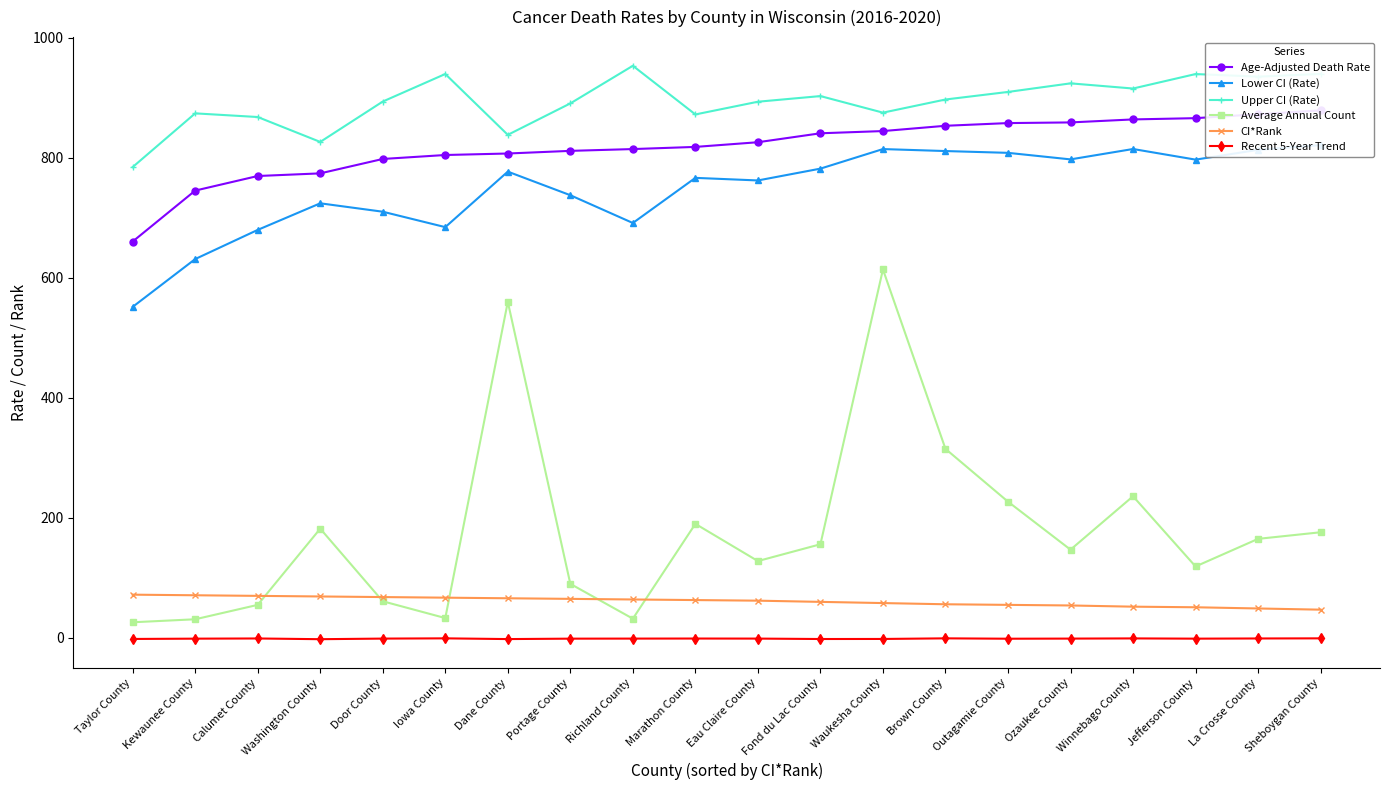

Which has a higher value, Dane County or Kewaunee County?

Dane County